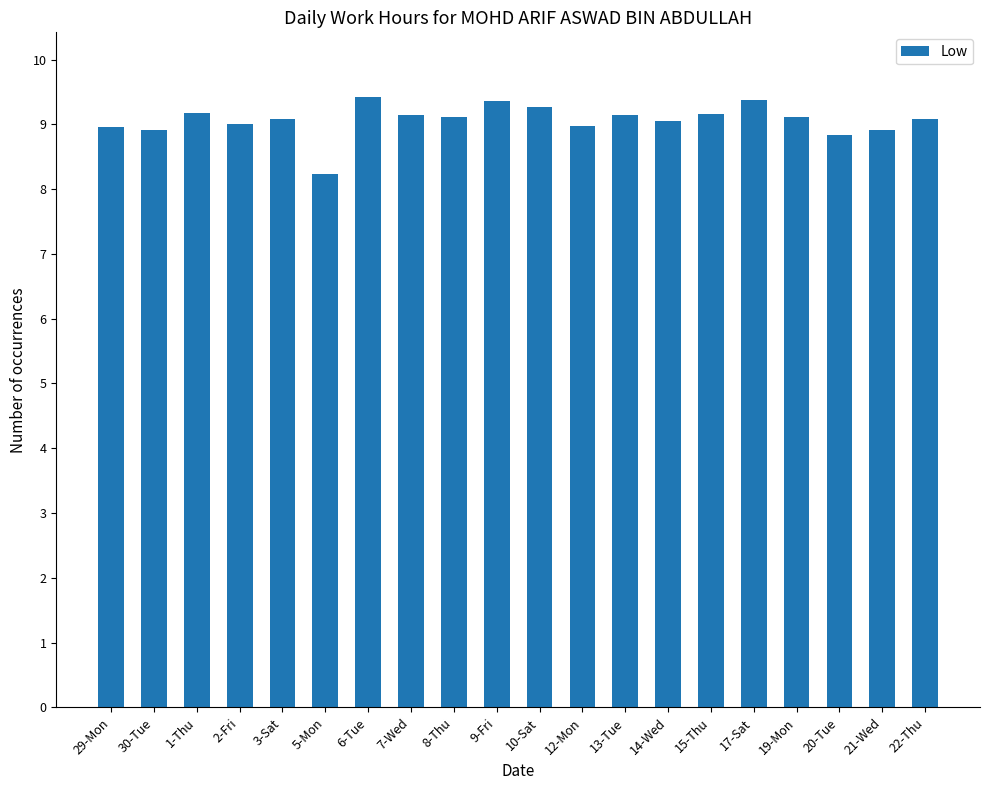

What is the approximate value at 19-Mon?

9.1